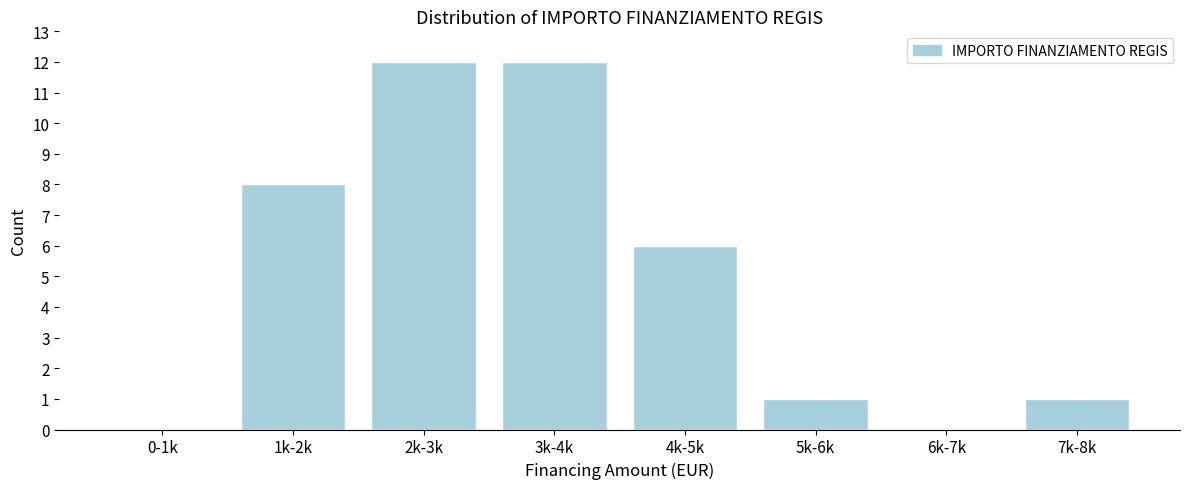

Reading left to right, transcribe all the data shown in this chart.

0-1k=0	1k-2k=8	2k-3k=12	3k-4k=12	4k-5k=6	5k-6k=1	6k-7k=0	7k-8k=1